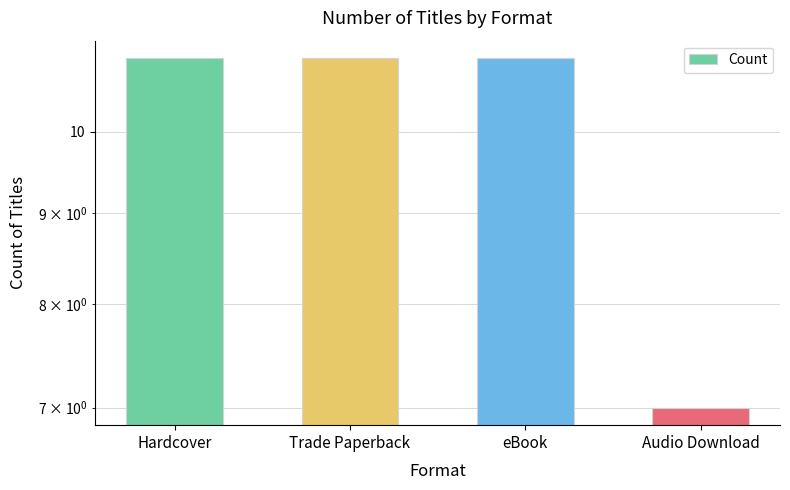

The chart shows a value of 11 at Trade Paperback. True or false?

True